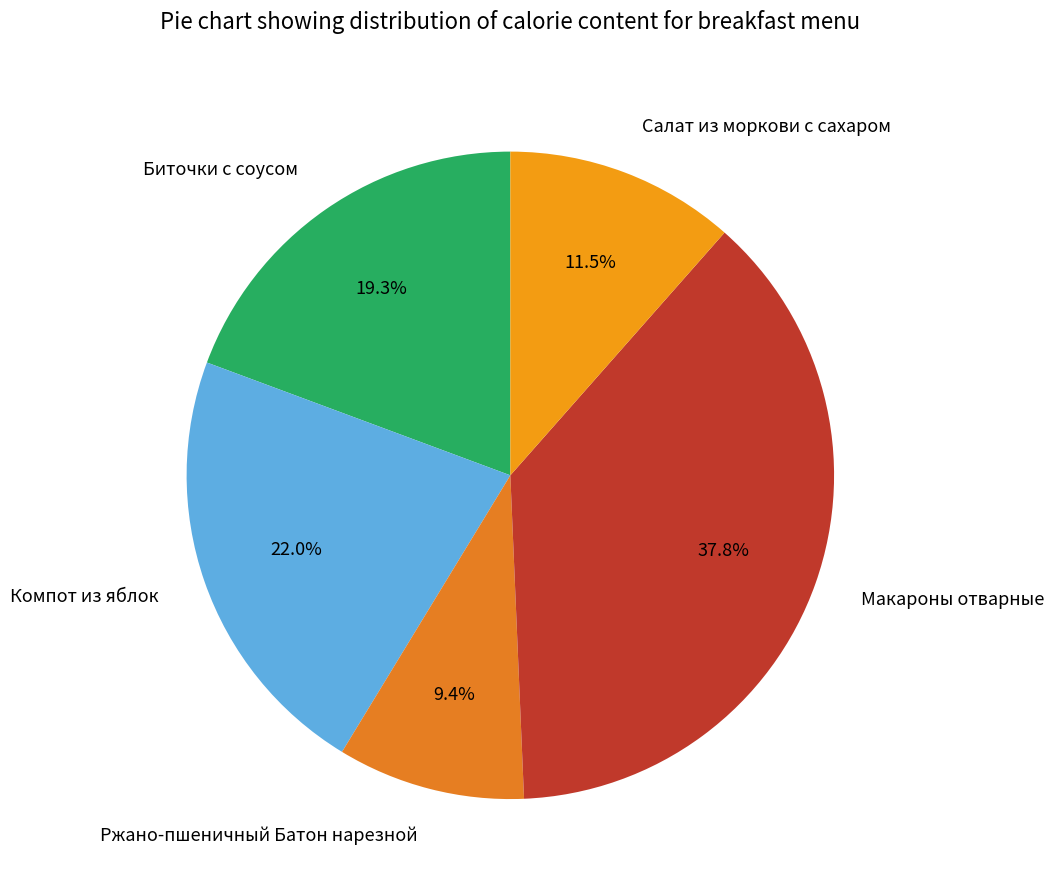

Which slice is the smallest?

Ржано-пшеничный Батон нарезной